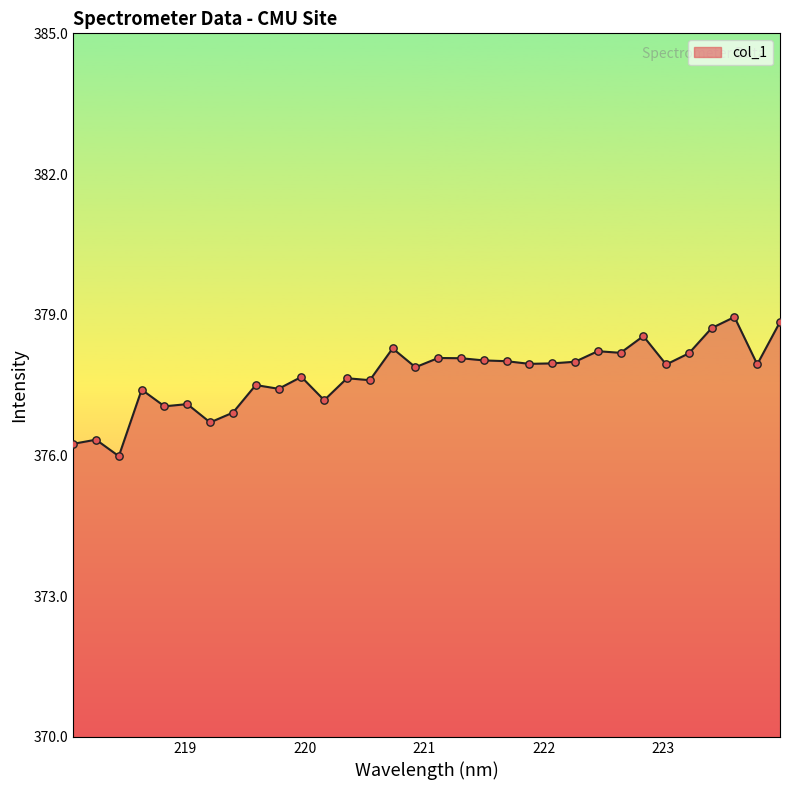

Does the chart have visible grid lines?

No